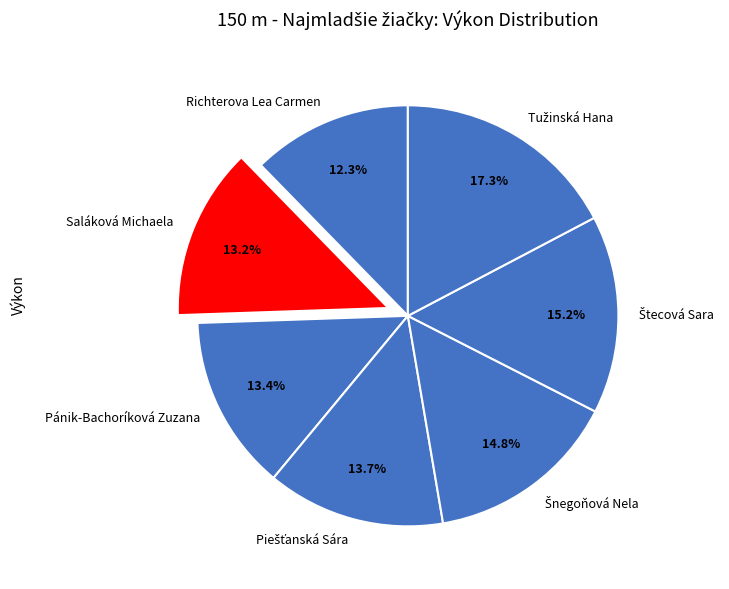

To the nearest percent, what is the average slice percentage?

14%